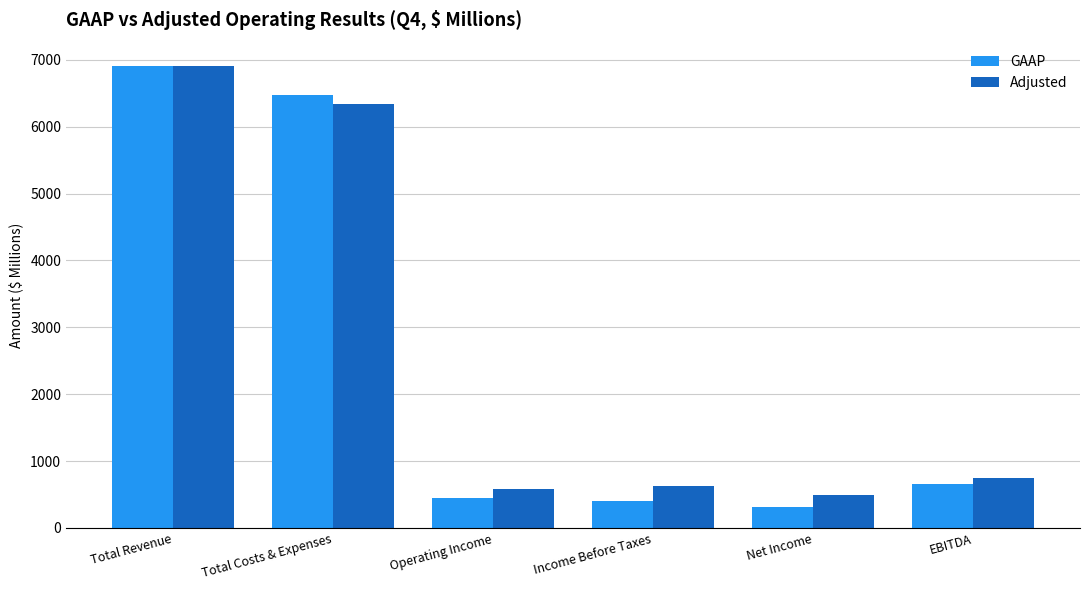

How many bars are there in total?

12